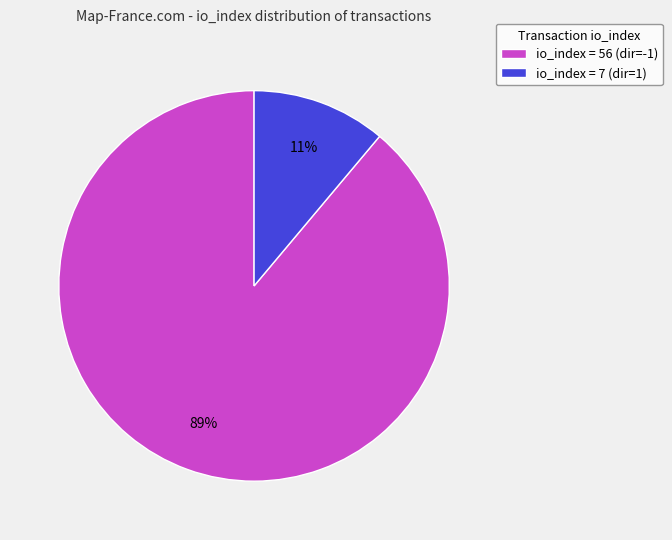

How many slices are in this pie chart?

2